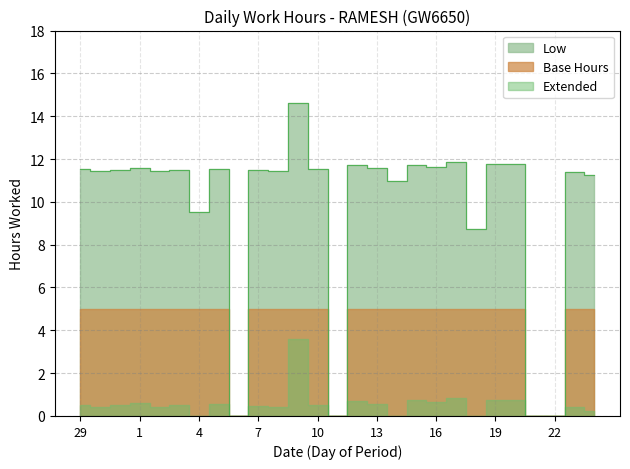

Reading left to right, what are all the values shown in this chart?

29=11.5	30=11.4	31=11.5	1=11.6	2=11.4	3=11.5	4=9.5	5=11.5	6=0.0	7=11.5	8=11.4	9=14.6	10=11.5	11=0.0	12=11.7	13=11.6	14=11.0	15=11.7	16=11.6	17=11.9	18=8.7	19=11.8	20=11.8	21=0.0	22=0.0	23=11.4	24=11.2